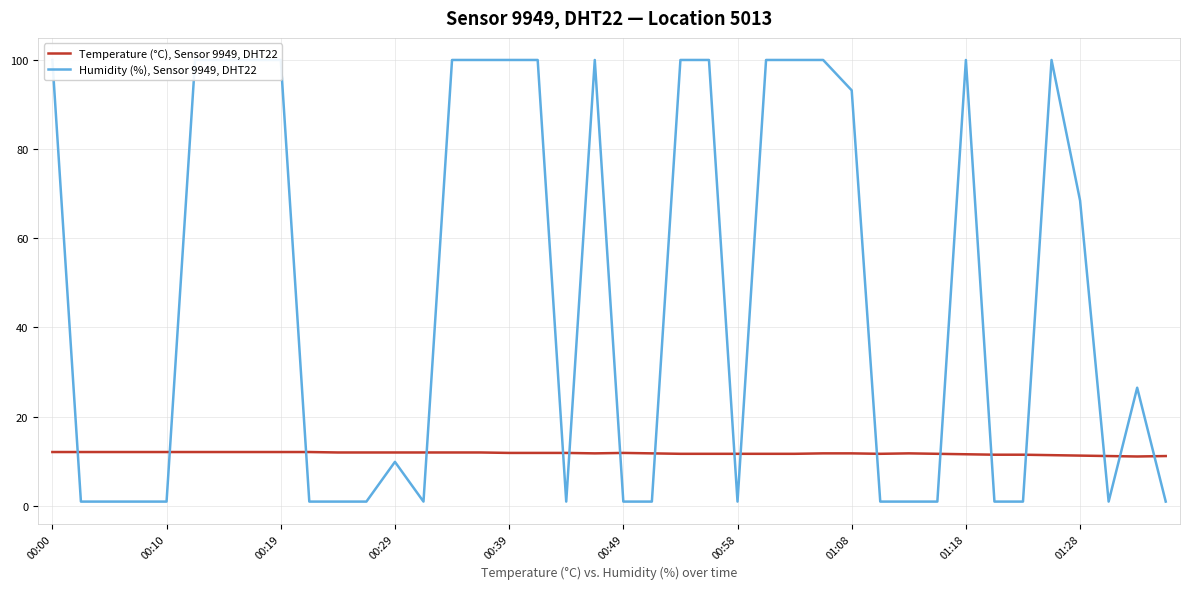

Which series has the largest total across all categories?

Humidity (%), Sensor 9949, DHT22